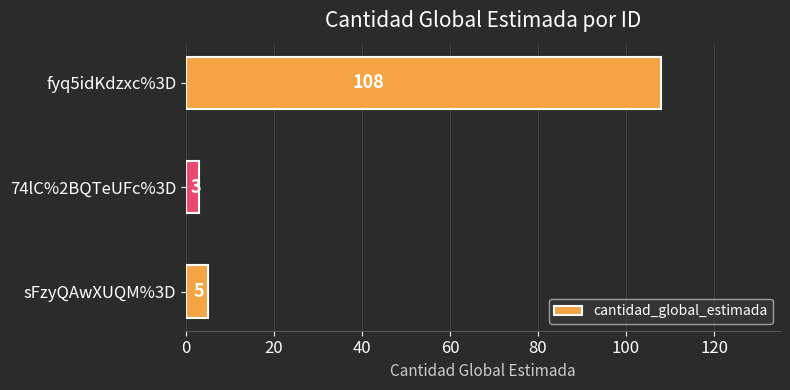

The value at fyq5idKdzxc%3D is 22. True or false?

False